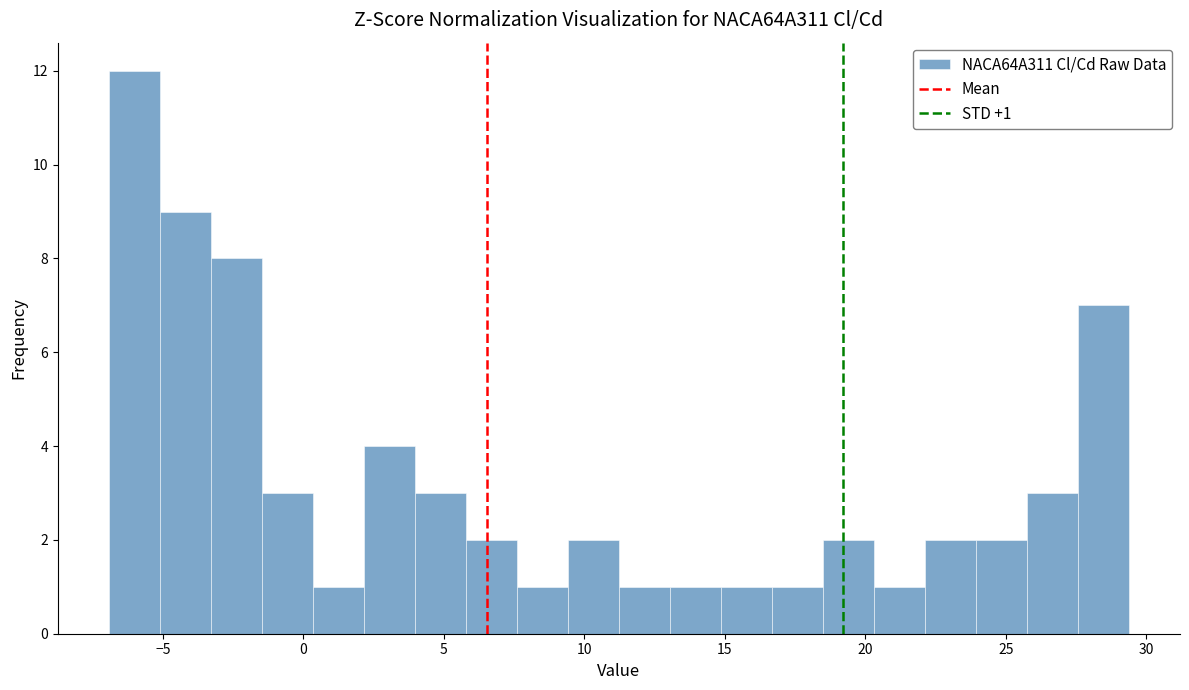

Around what value on the x-axis is the tallest bar? Give the approximate position of its centre, as read against the axis.

-6.0